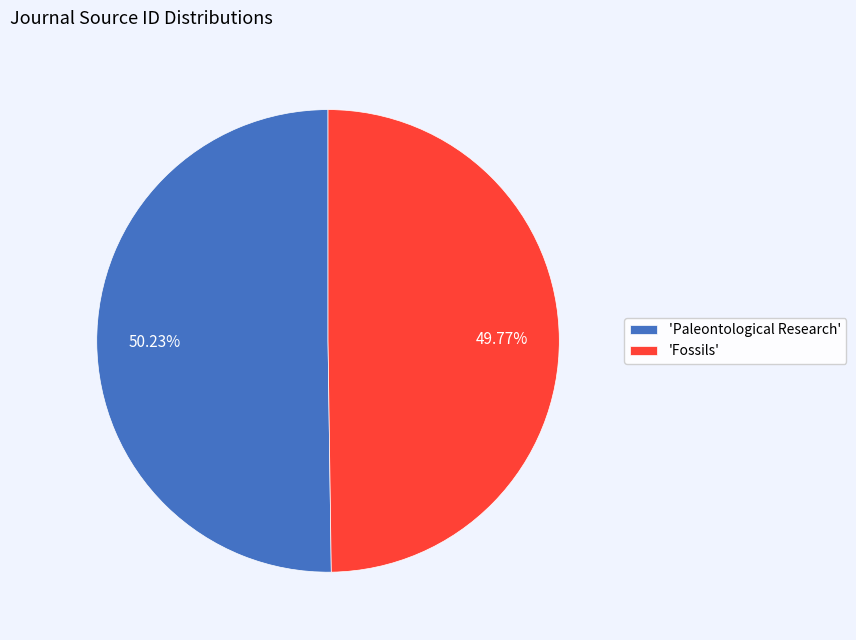

Is there a majority slice in this chart?

Yes